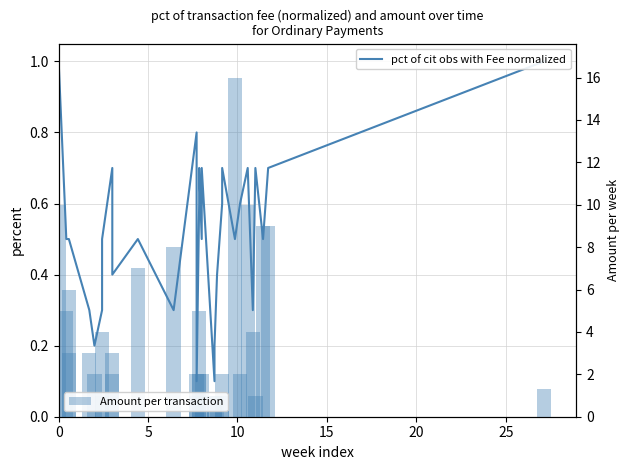

How many bars are there in total?

62